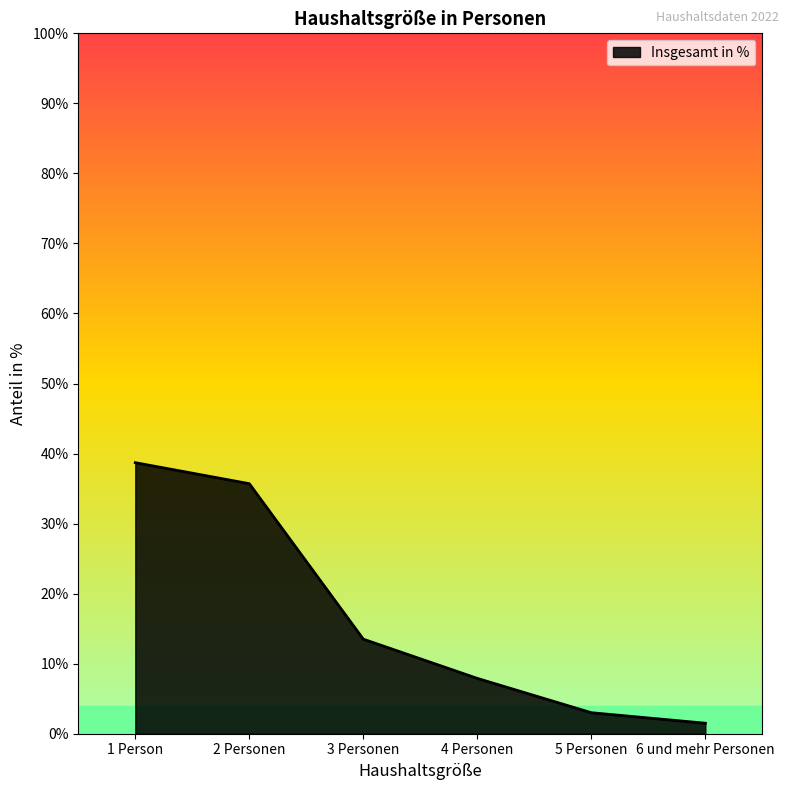

The value at 4 Personen is 13.1. True or false?

False